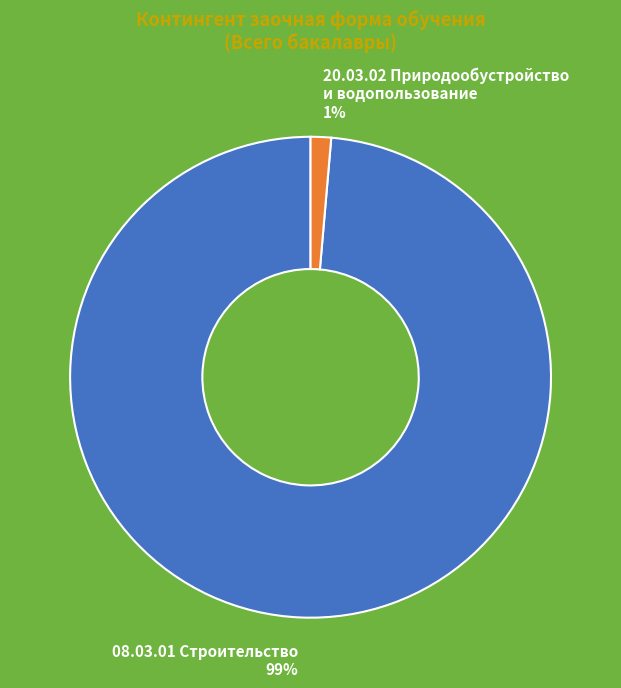

Which has a higher value, 20.03.02 Природообустройство и водопользование or 08.03.01 Строительство?

08.03.01 Строительство